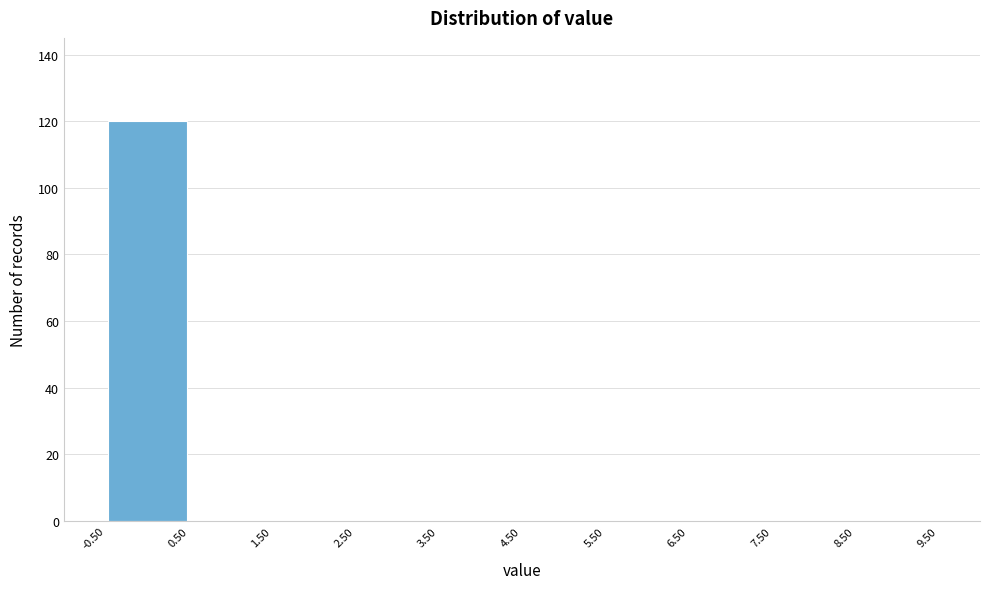

Reading left to right, list every bar in this chart as the range it spans on the x-axis followed by its height. The values are not printed on the chart, so give them approximately, as read against the axis.

-0.50 to 0.50: 120
0.50 to 1.50: 0
1.50 to 2.50: 0
2.50 to 3.50: 0
3.50 to 4.50: 0
4.50 to 5.50: 0
5.50 to 6.50: 0
6.50 to 7.50: 0
7.50 to 8.50: 0
8.50 to 9.50: 0